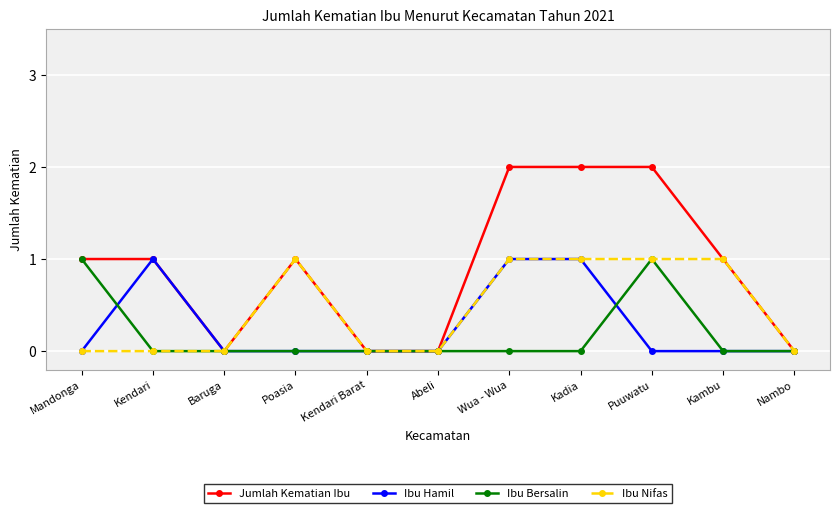

Which series has the largest total across all categories?

Jumlah Kematian Ibu